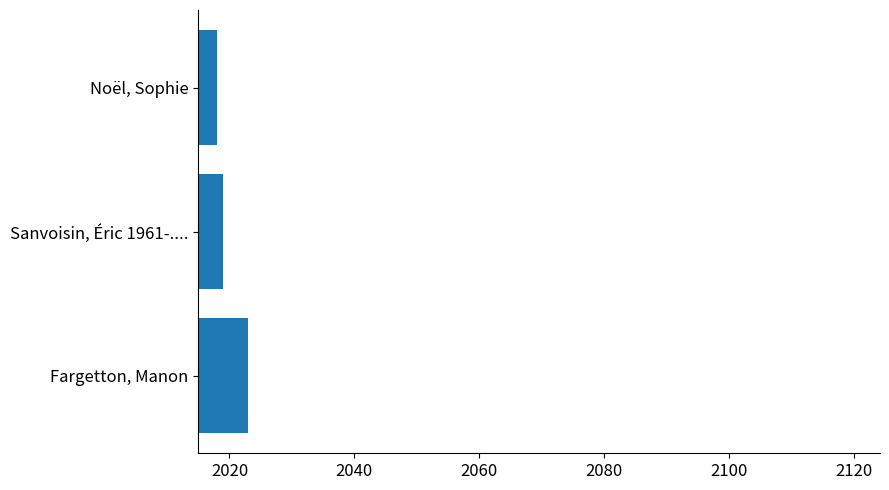

Between Sanvoisin, Éric 1961-.... and Fargetton, Manon, which is larger?

Fargetton, Manon